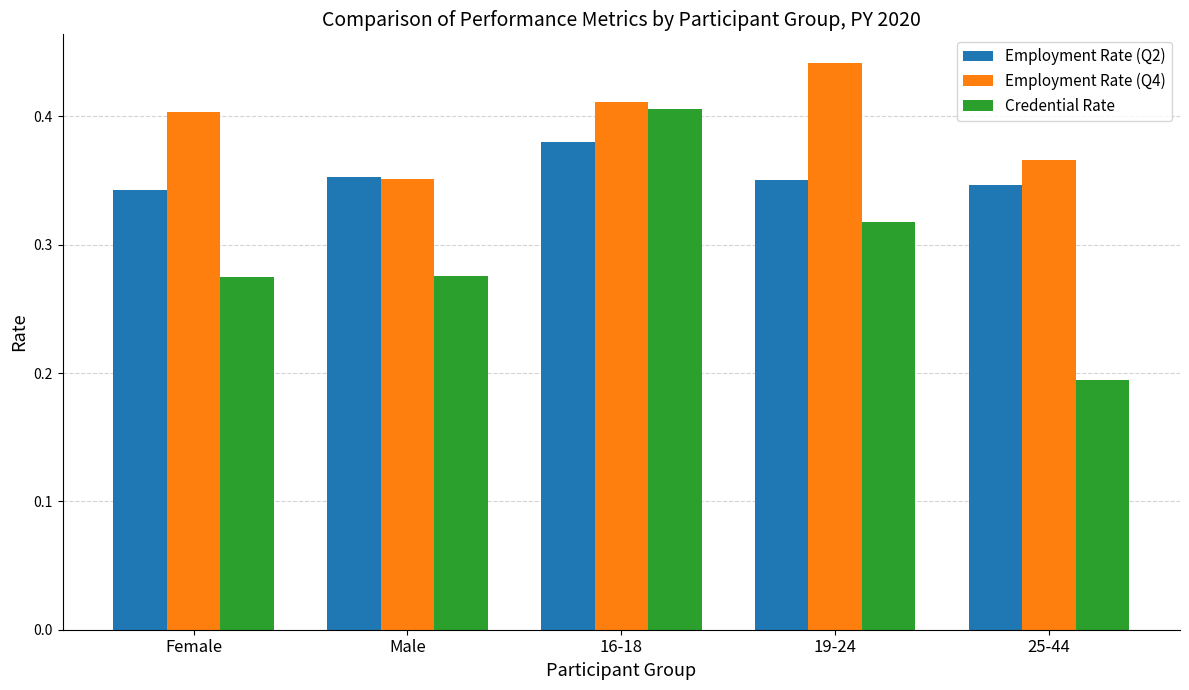

The Employment Rate (Q4) series shows 0.4 at 25-44. True or false?

True